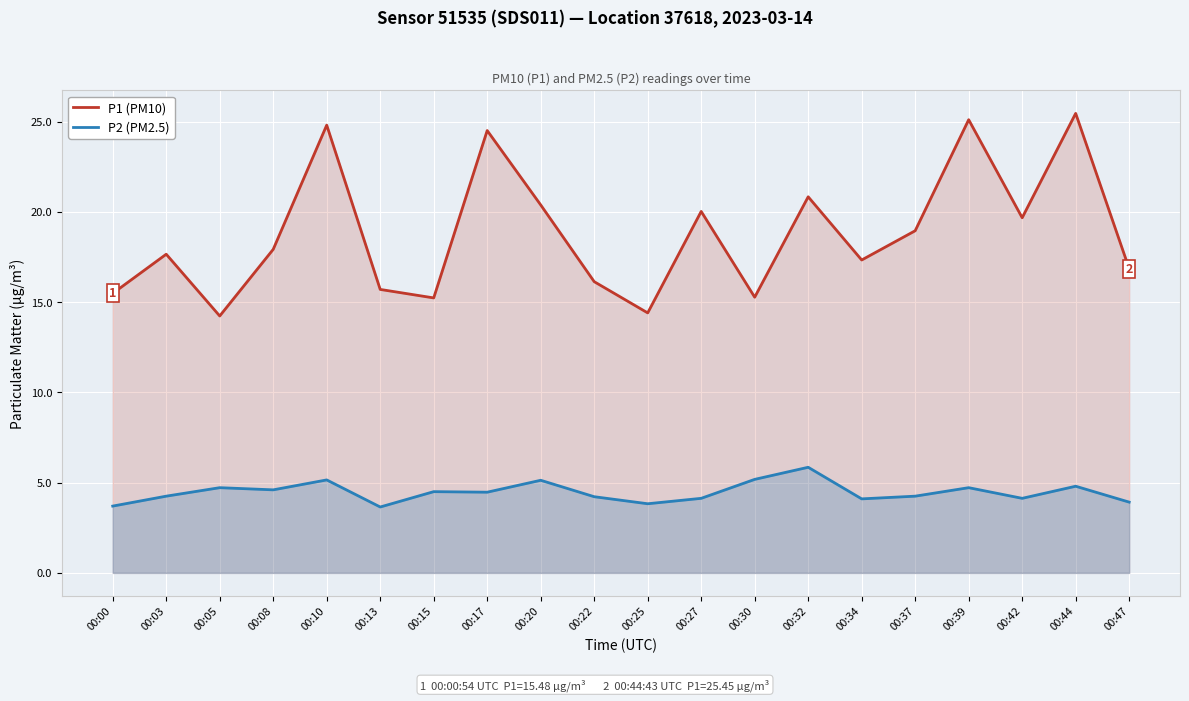

Where is P2 (PM2.5) nearest to the value 4?

00:47